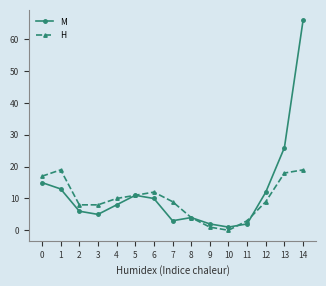

At 3, list the series in order from largest to smallest.

H, M